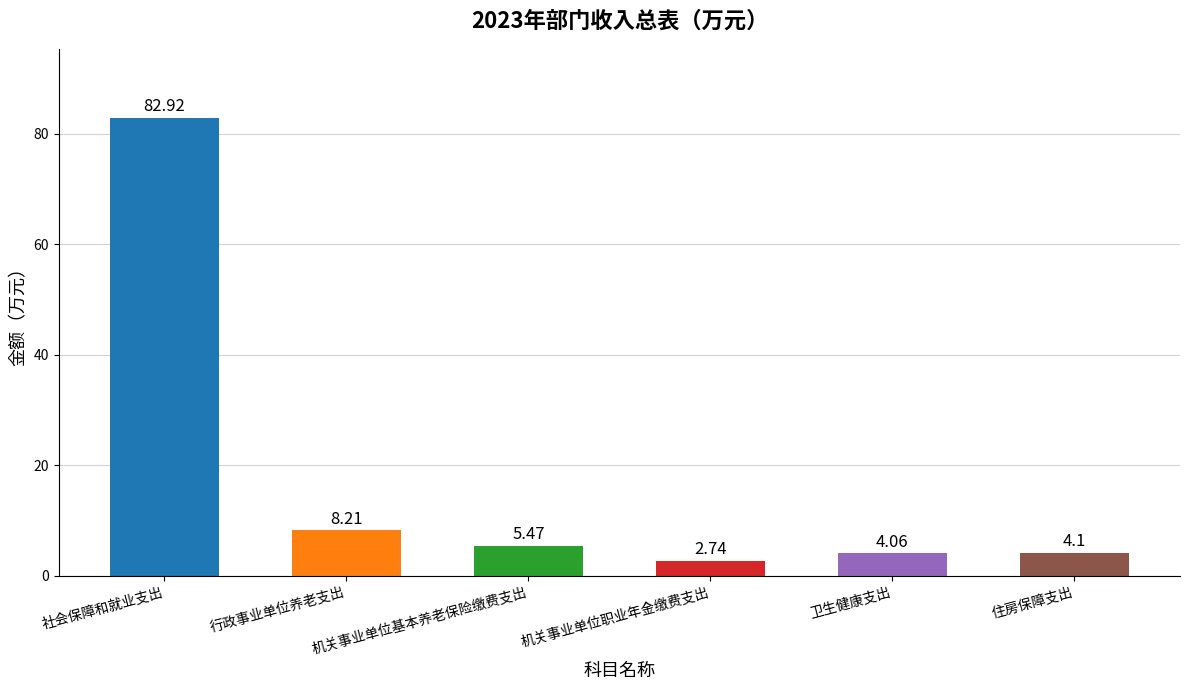

What is the value of the 1st bar from the left?

82.9